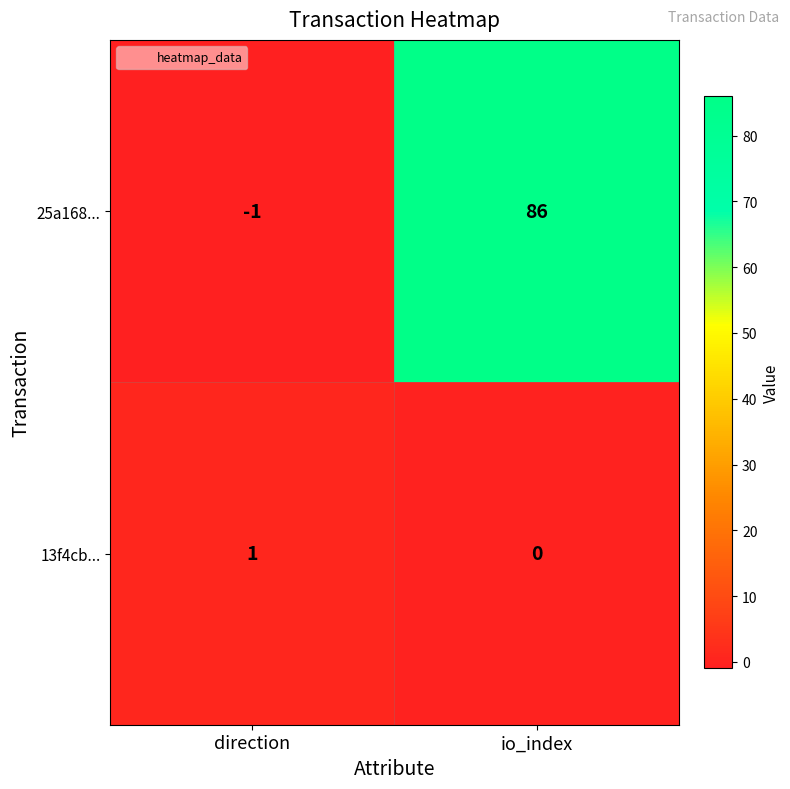

True or false: 13f4cb... has a value of 1 at direction.

True